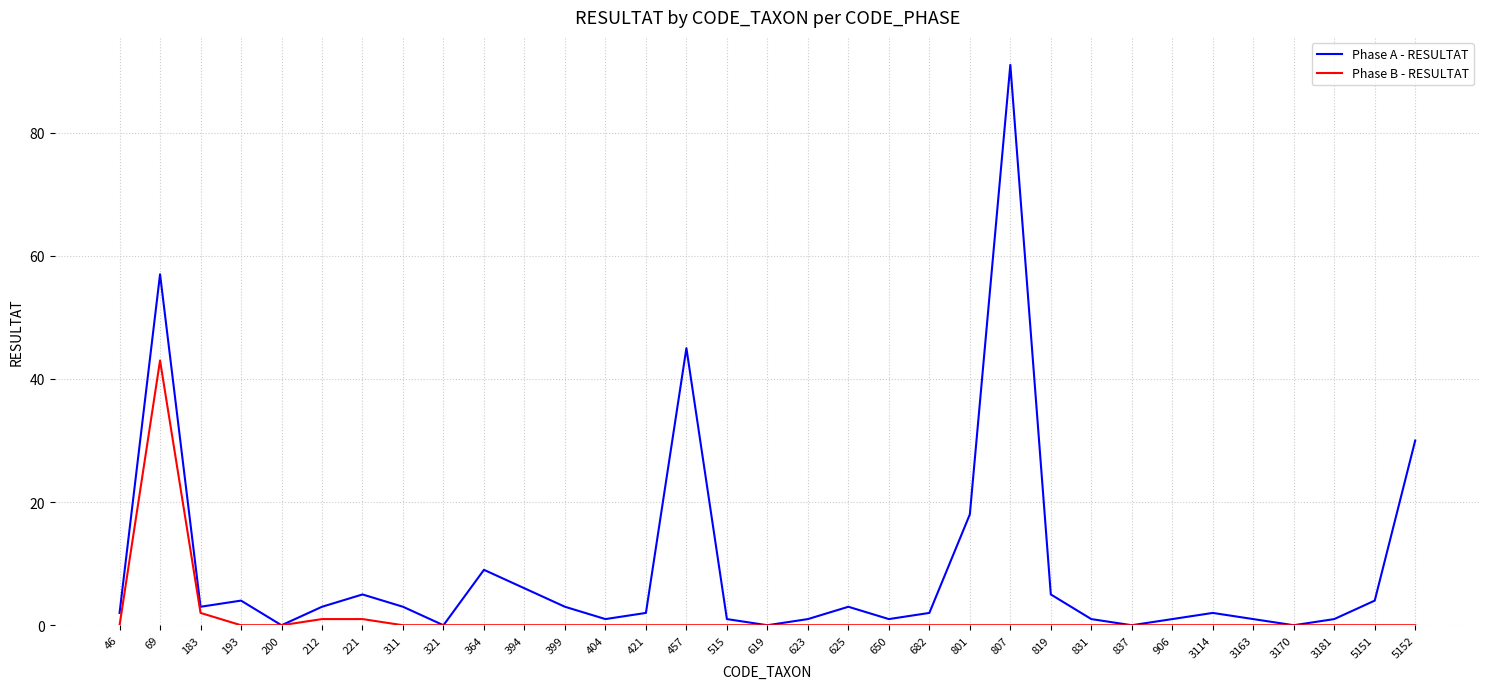

At which category is the sum across all series the highest?

69